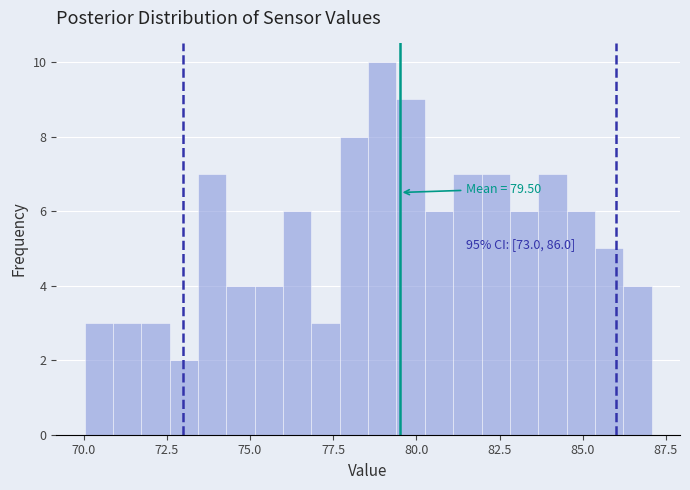

Read against the x-axis, roughly where is the centre of the tallest bar?

79.0